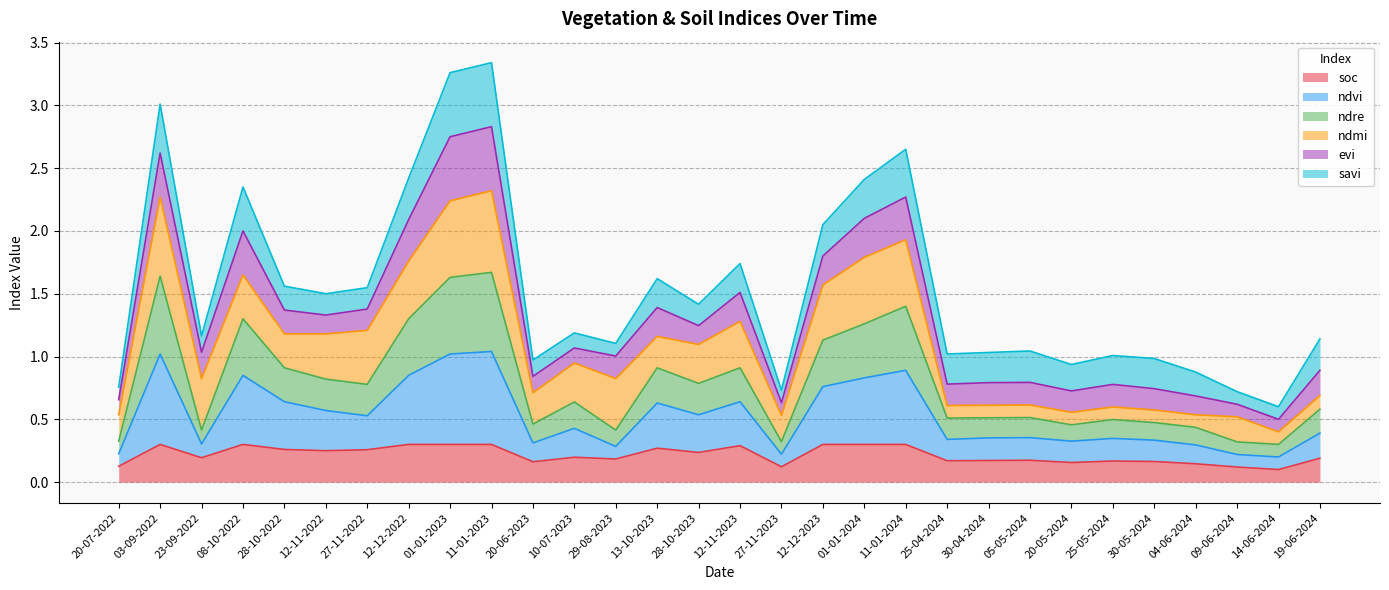

What is the difference between the maximum and minimum values in the soc series?

0.2